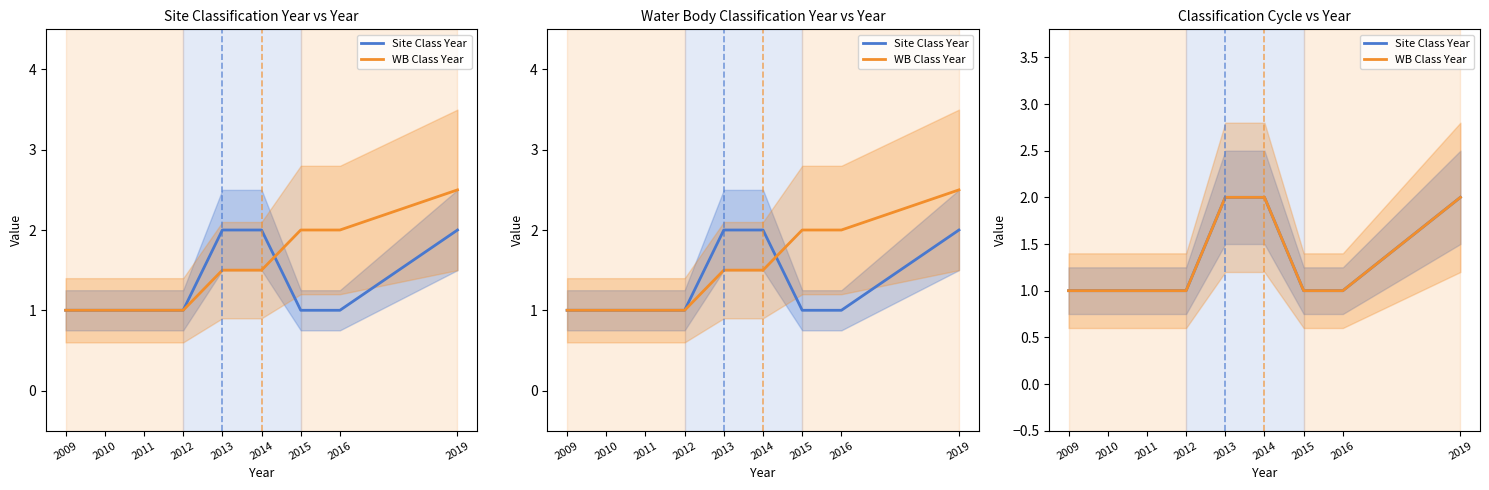

True or false: WB Class Year and Site Class Year cross at least once.

False